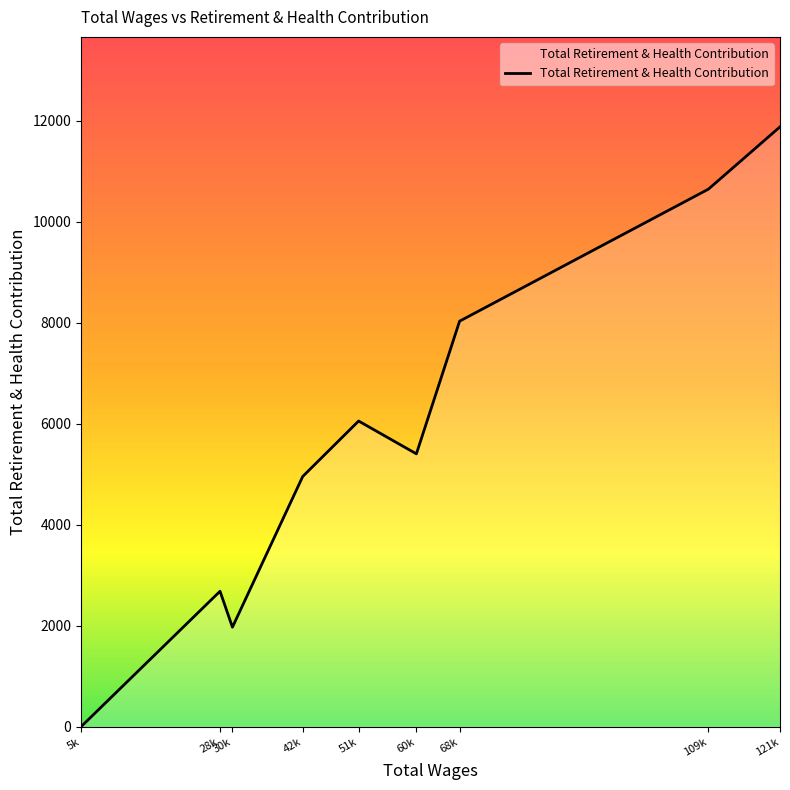

What is the difference between the maximum and minimum values?

11883